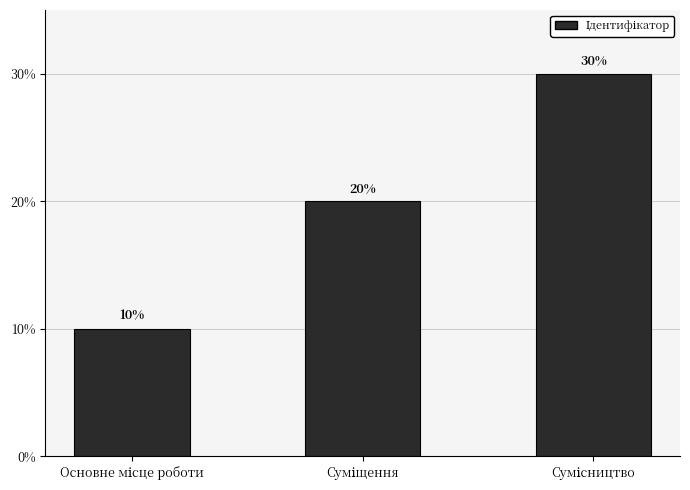

Does the chart contain any negative values?

No